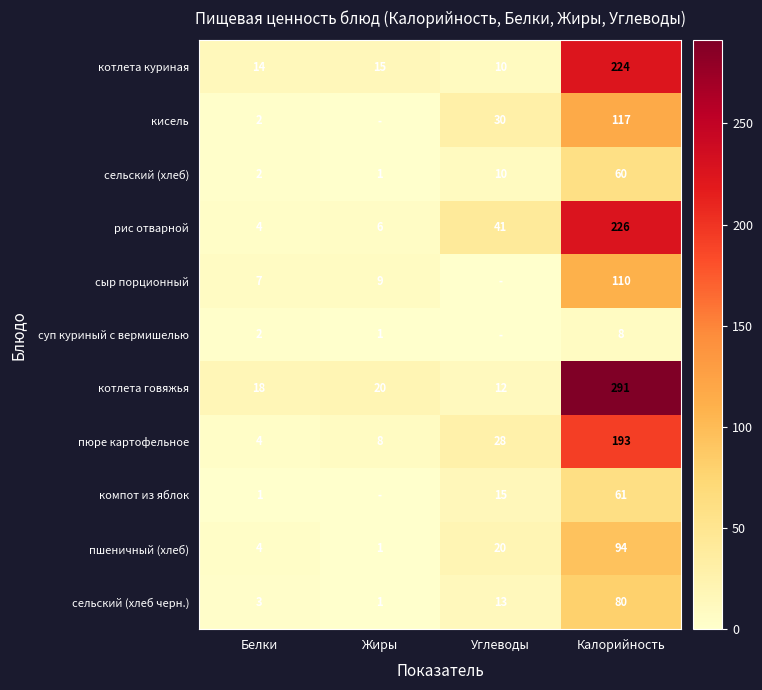

At which label does рис отварной reach its minimum?

Белки